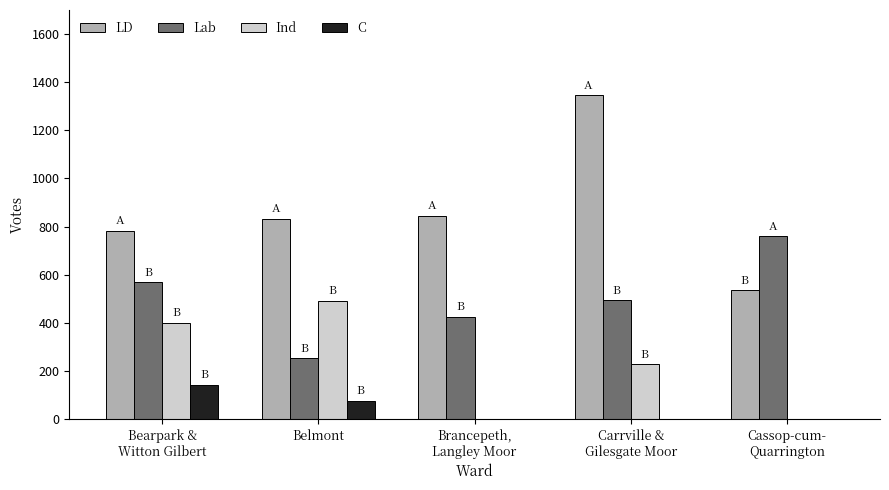

Count the number of data series in this chart.

4